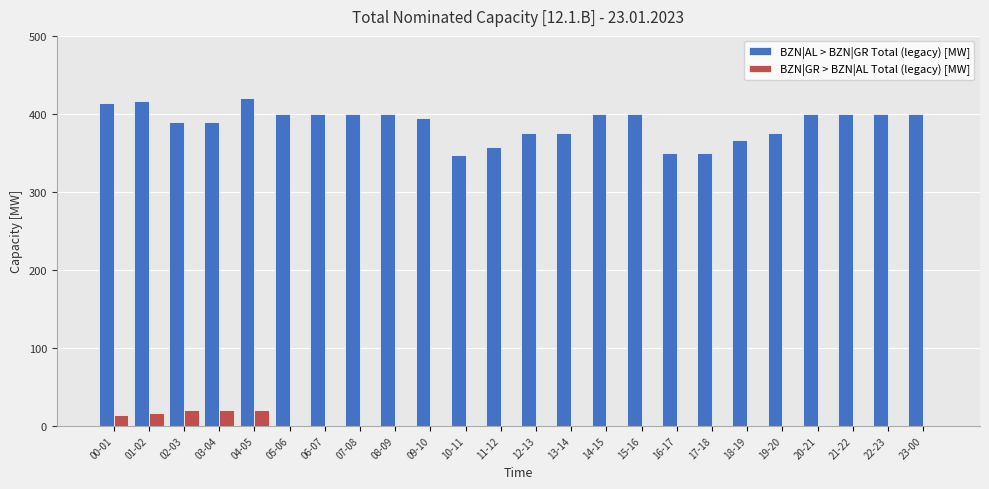

How many categories are shown in the chart?

24